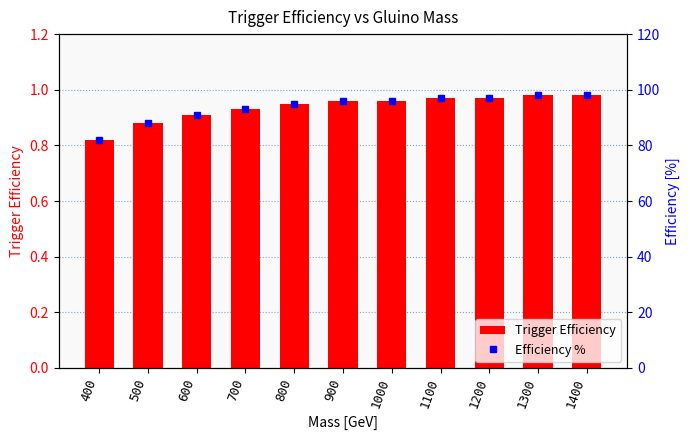

What is the difference between the Efficiency % values at 700 and 1000?

3.0